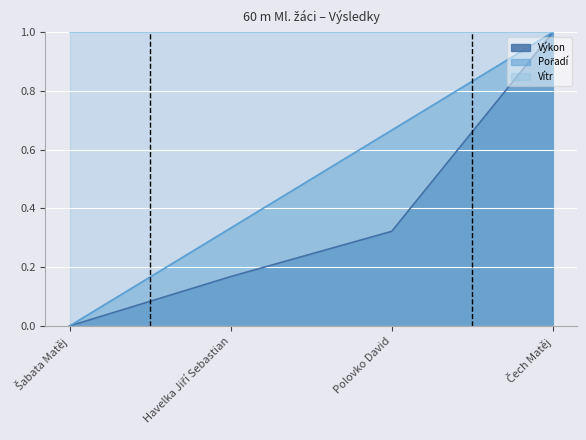

Which series has the largest total across all categories?

Vítr